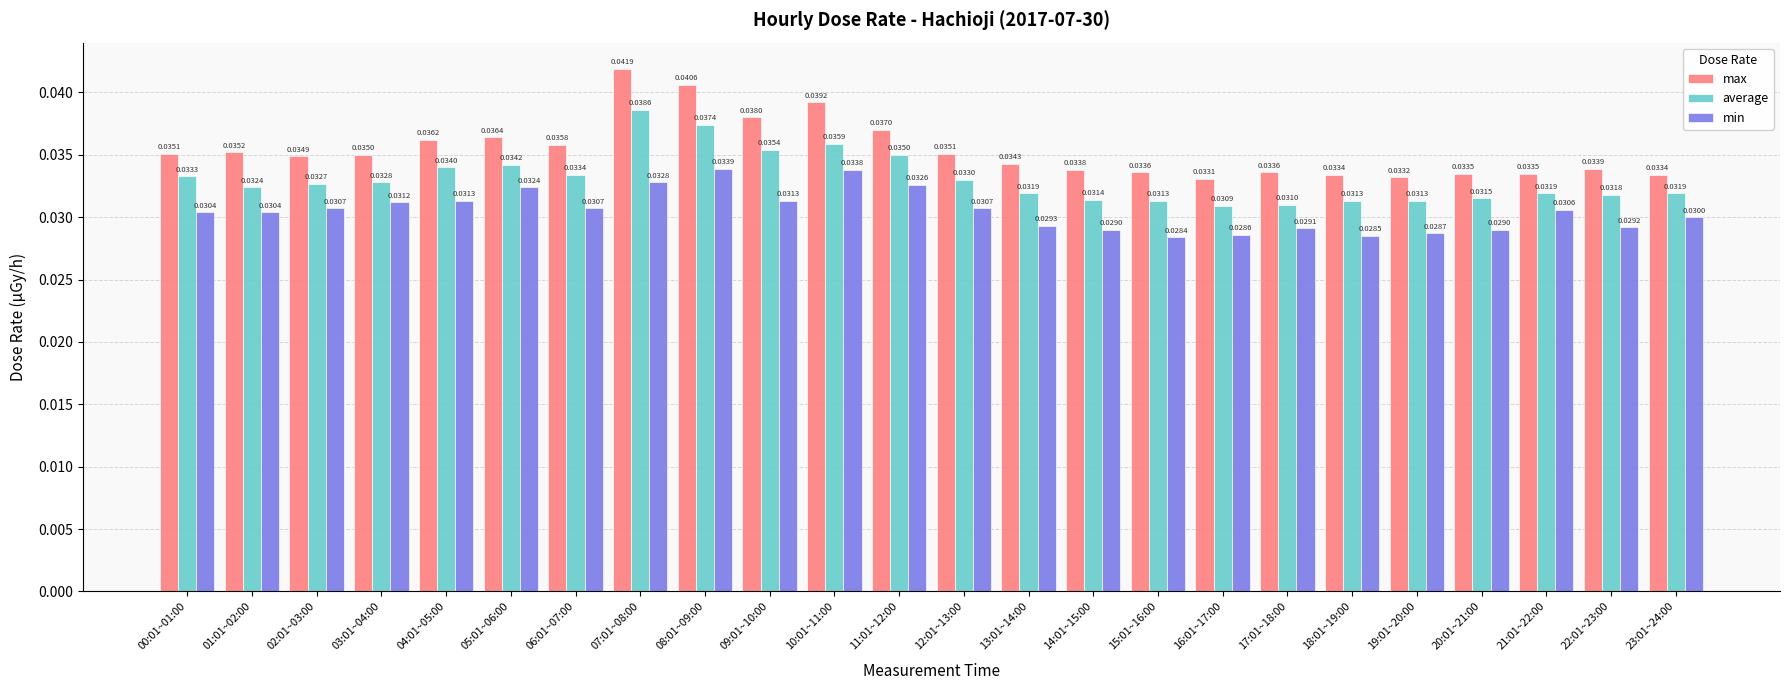

At which category does the chart reach its minimum across all series?

15:01~16:00